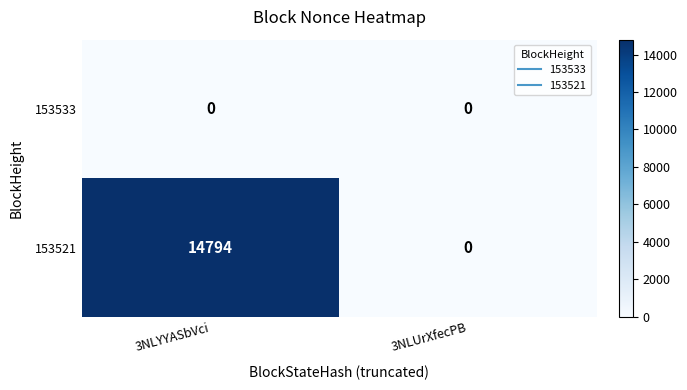

What is the difference between the maximum and minimum values in the 153521 series?

14794